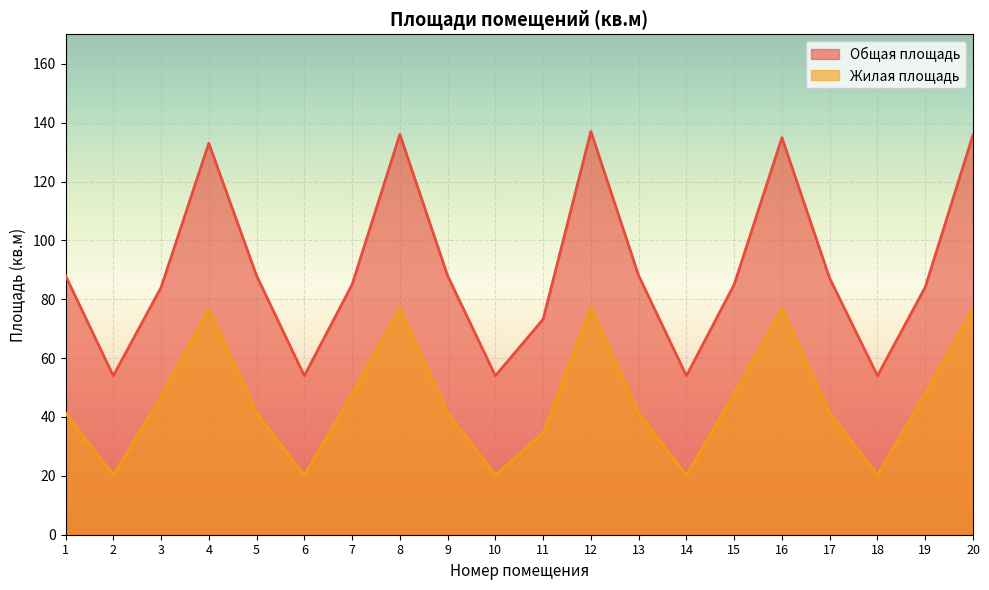

List the series in order of their peak value, lowest first.

Жилая площадь, Общая площадь